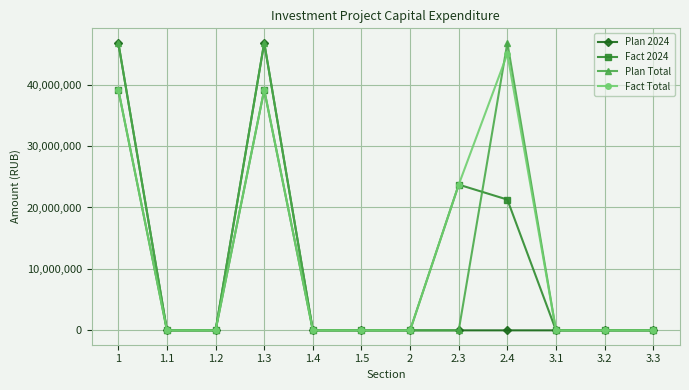

At how many categories does at least one series exceed 12291692?

4